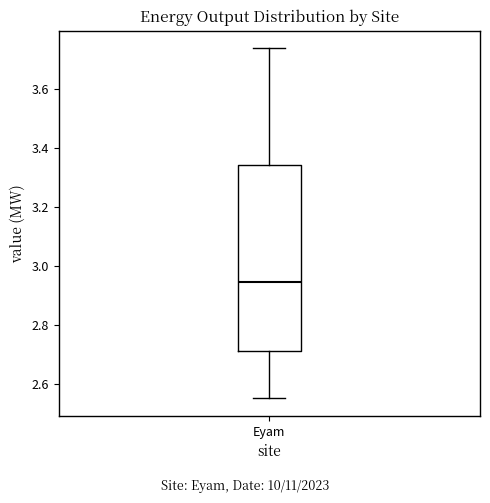

Read this box plot against the y-axis: the position of the median line, the range covered by the box, and the ends of both whiskers. The values are not printed on the chart, so give them approximately, as read against the axis.

median 2.94, box 2.72 to 3.34, whiskers 2.56 to 3.74